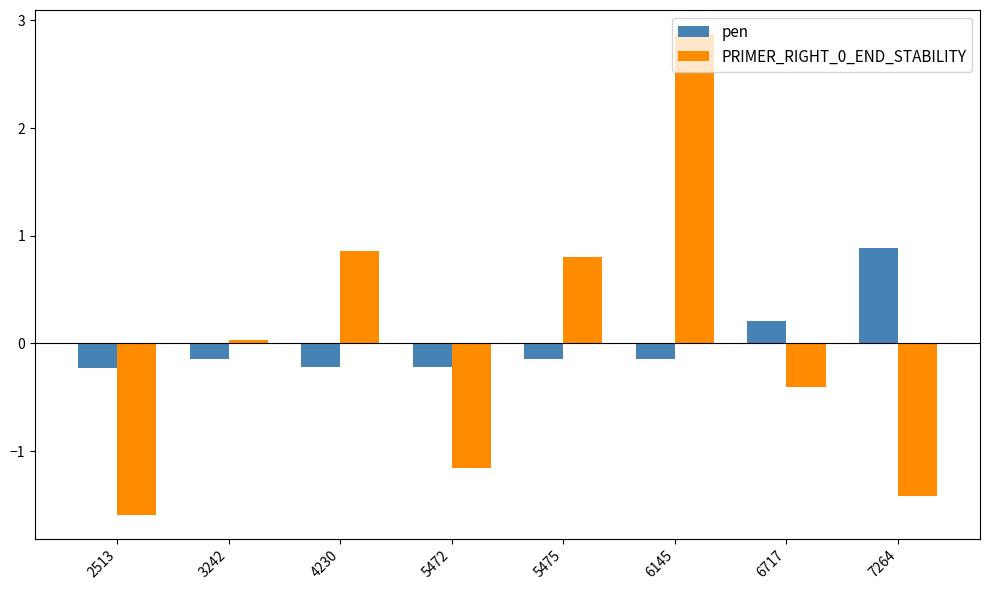

Is the value of PRIMER_RIGHT_0_END_STABILITY at 3242 greater than the value of pen at 5475?

Yes